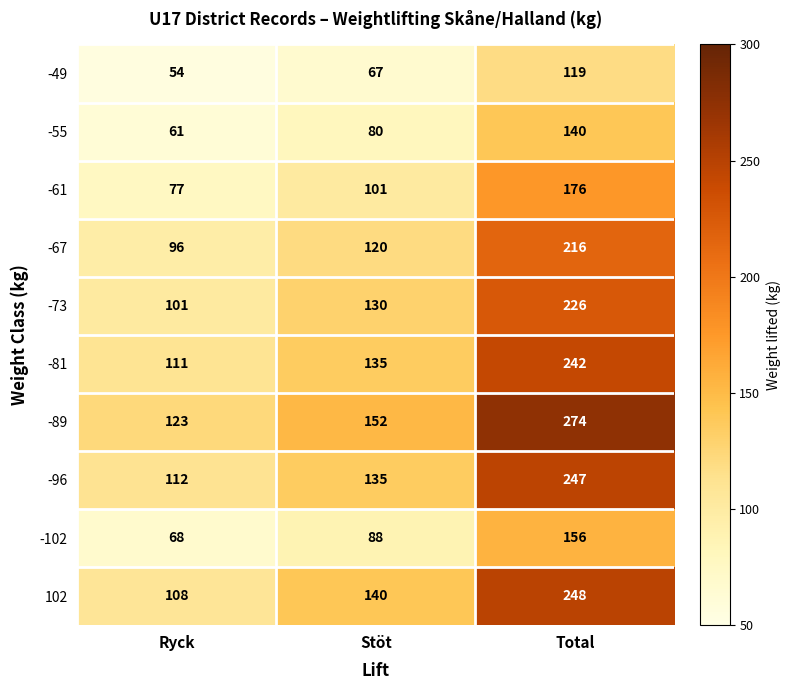

Which series has the largest total across all categories?

-89